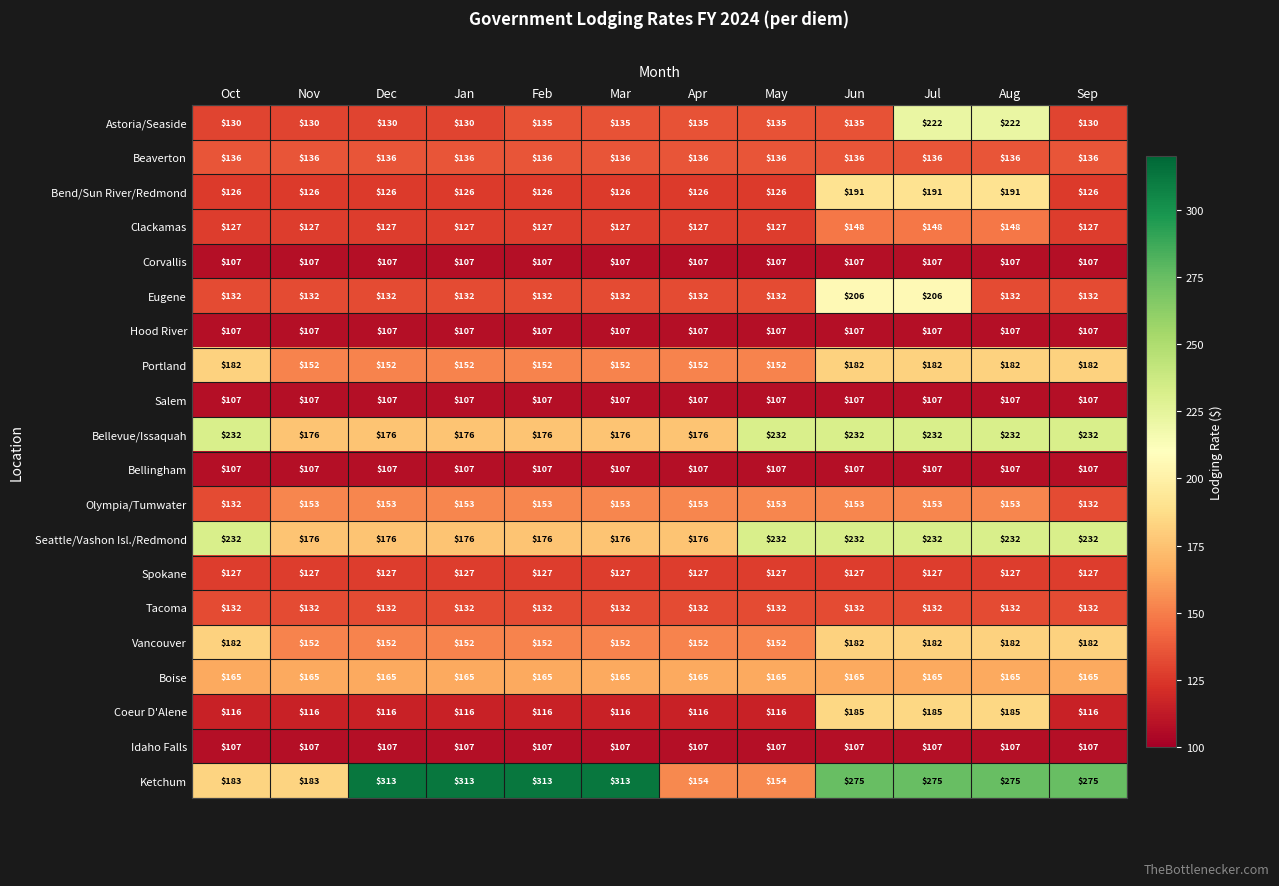

What value does the Salem series have at Apr?

107